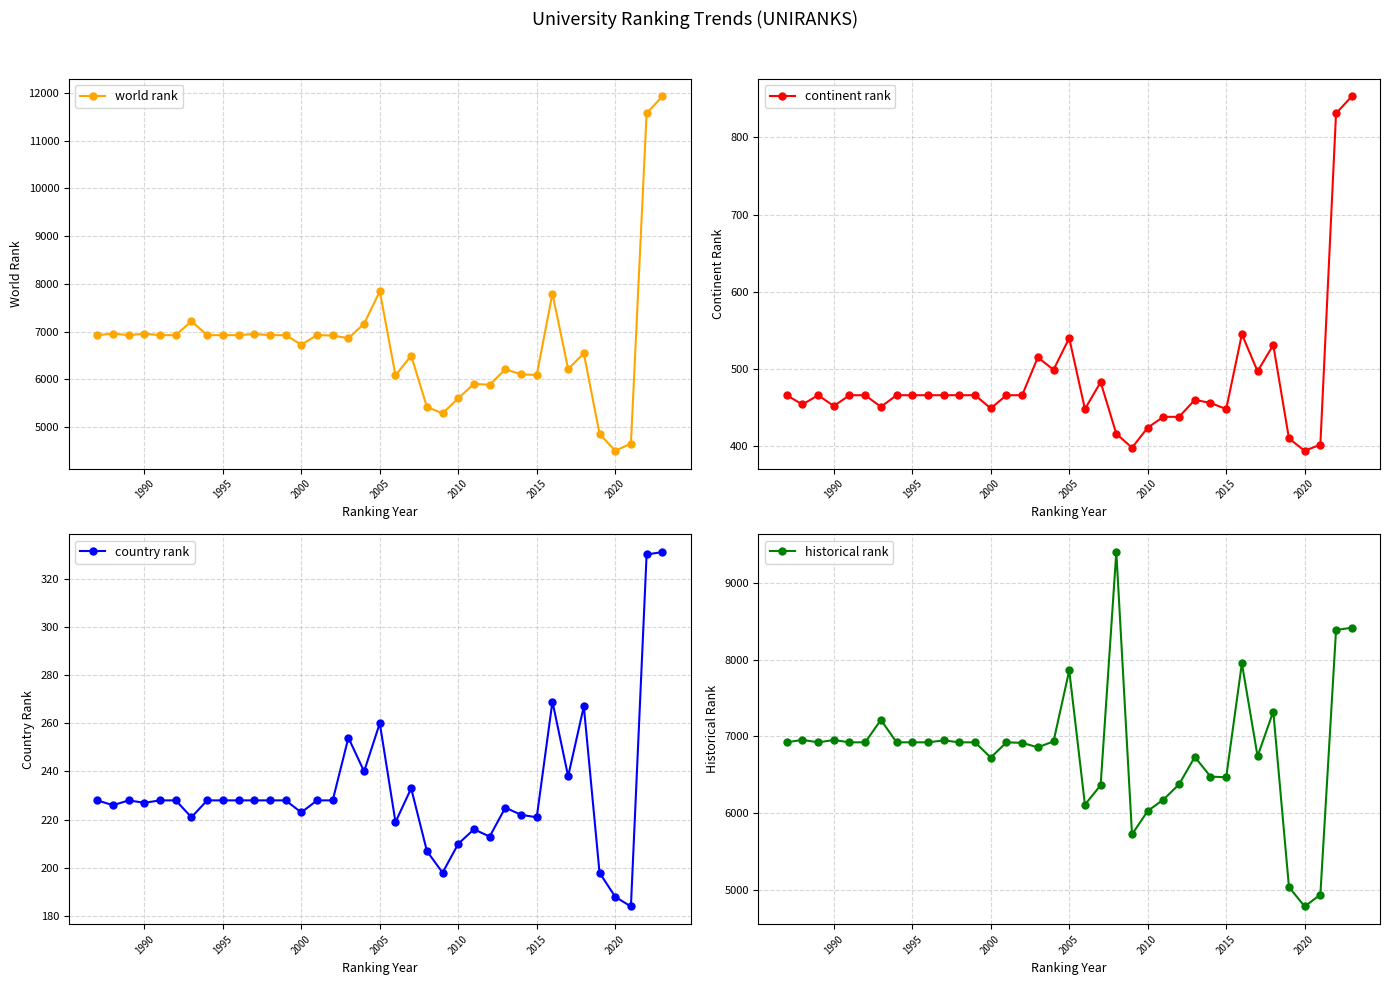

How many interior local valleys does the continent rank series have?

10